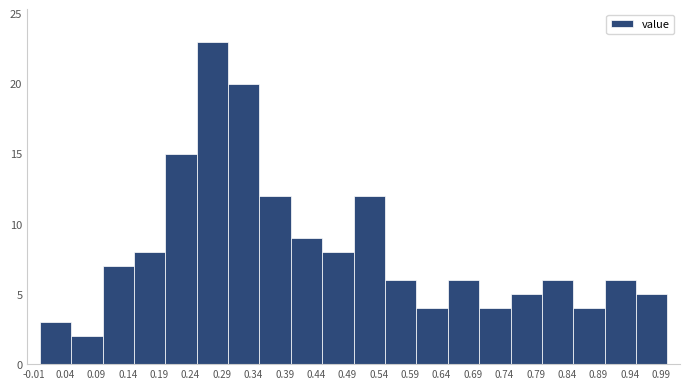

Which range on the x-axis has the tallest bar?

0.25 to 0.30